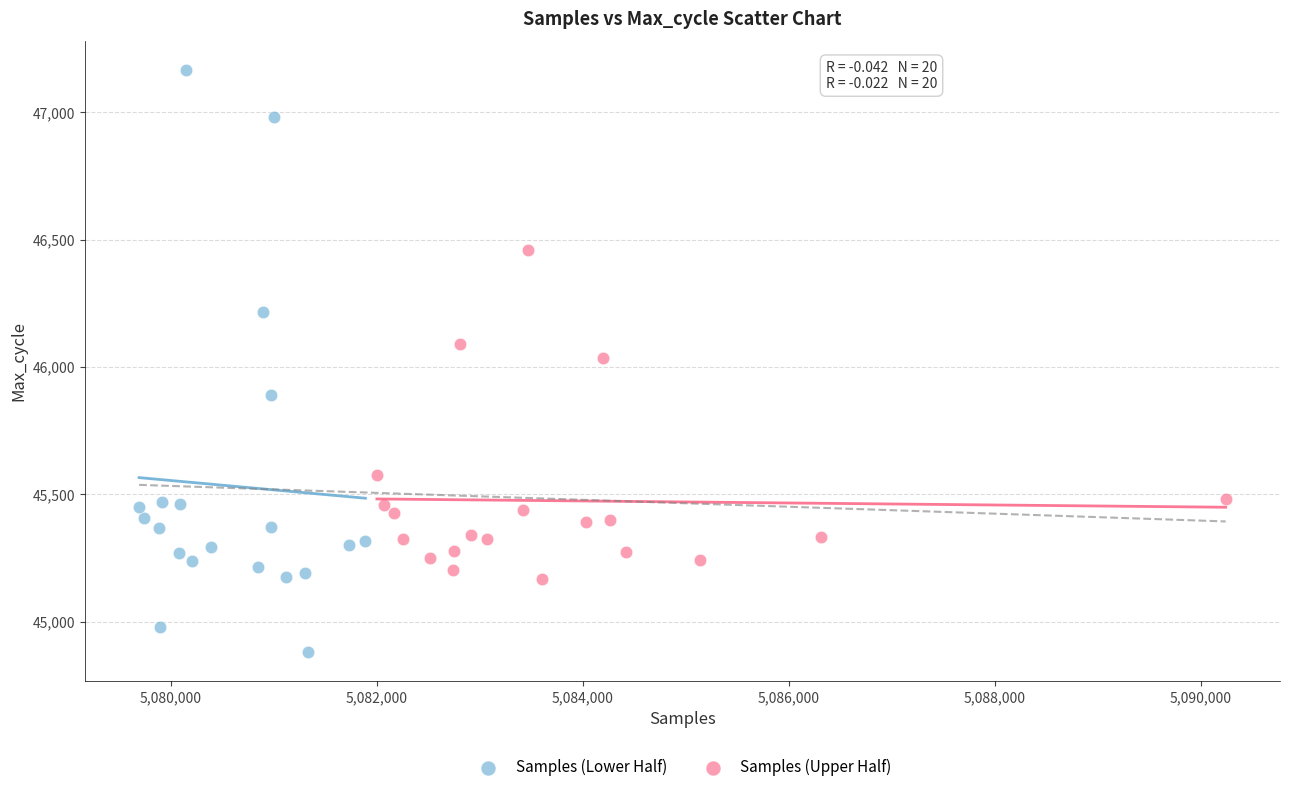

Which series reaches the maximum Y coordinate?

Samples (Lower Half)